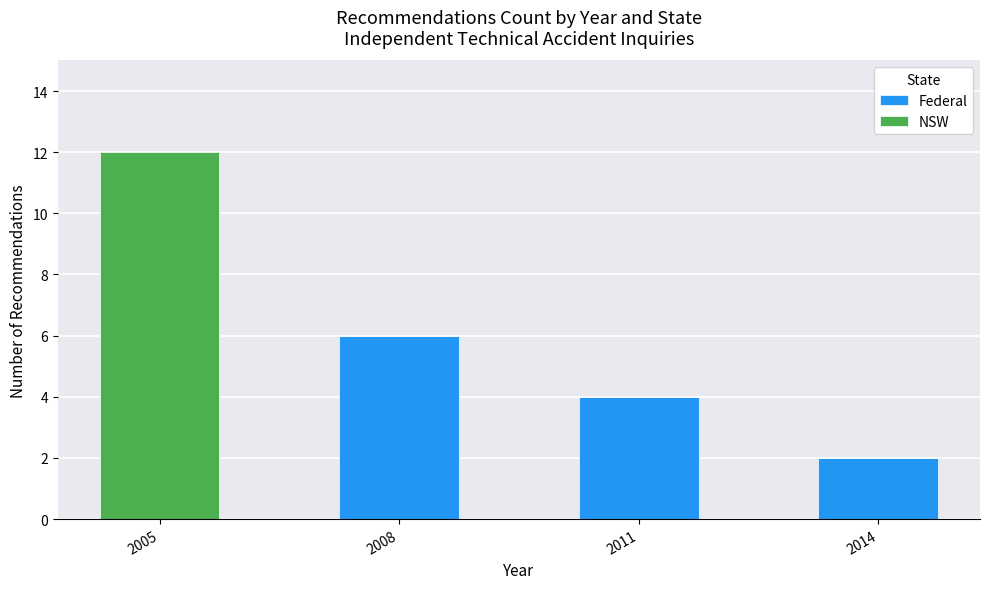

What is the sum of all Federal values?

12